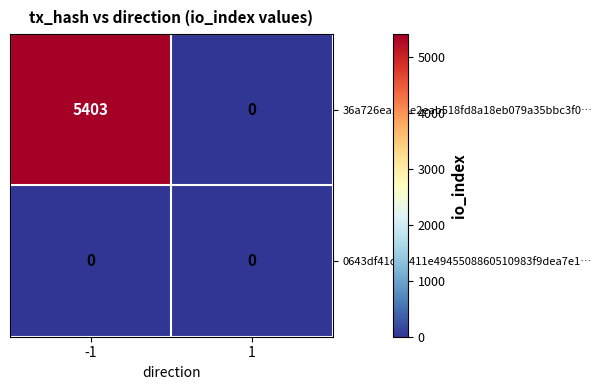

Between -1 and 1, which series saw the biggest shift?

36a726ea1c6e2eab518fd8a18eb079a35bbc3f0…